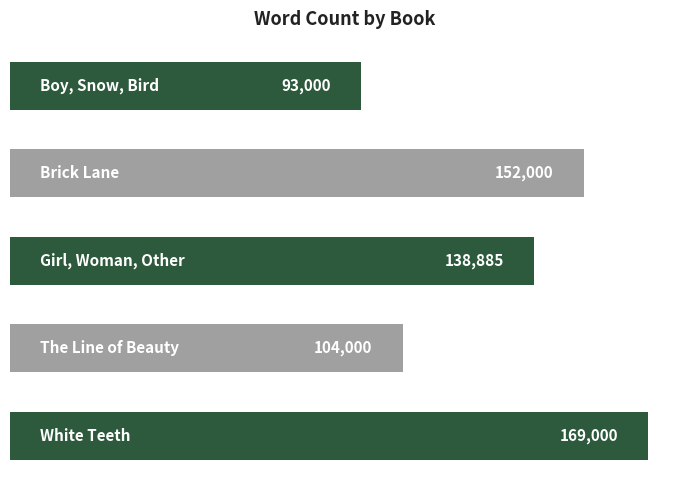

What is the sum of all values?

656885